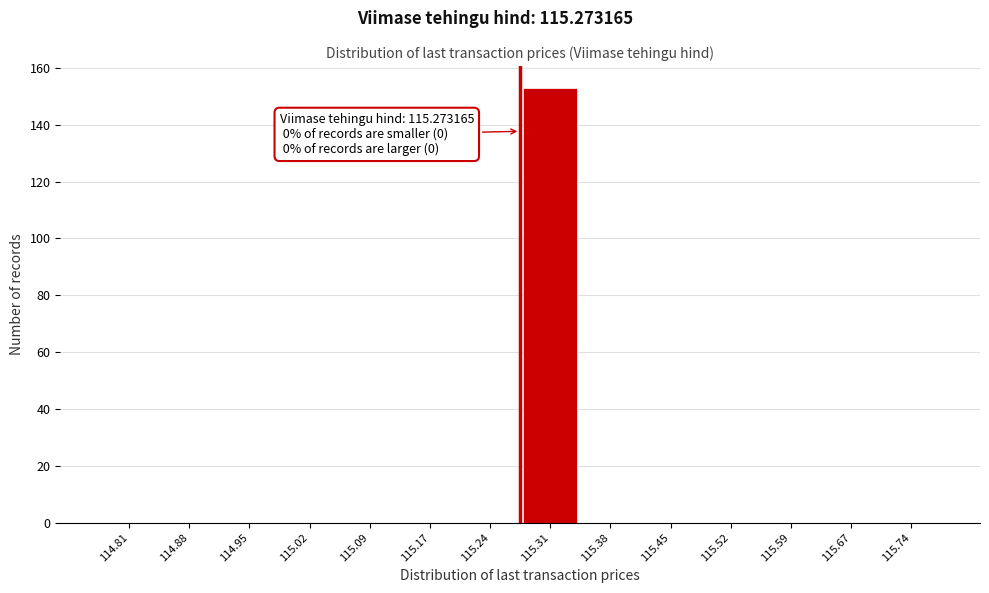

Over which range of the x-axis is the bar tallest?

115.27 to 115.34